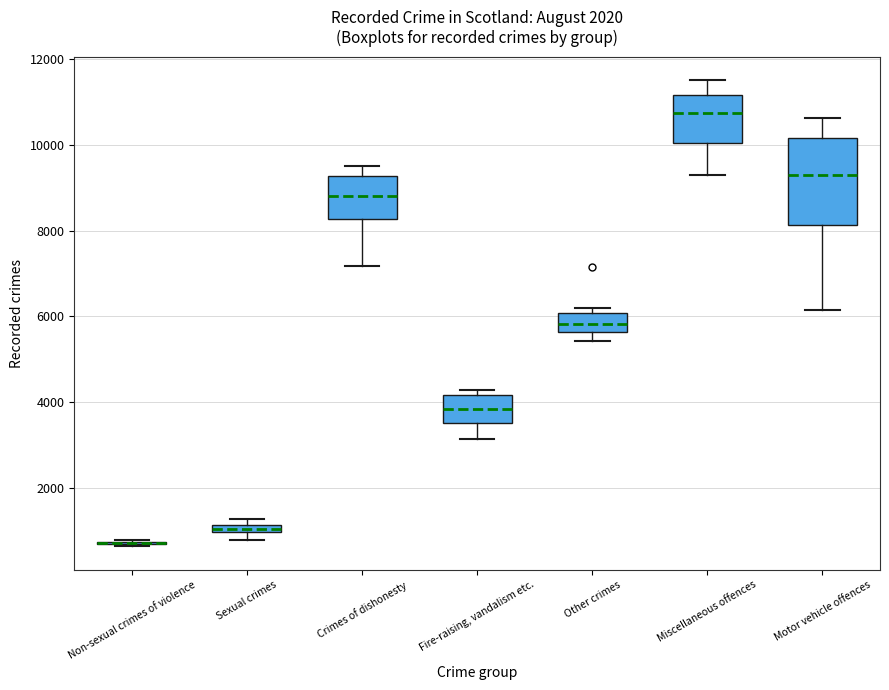

Where is the upper edge of the box for Crimes of dishonesty on the y-axis? The values are not printed on the chart, so give them approximately, as read against the axis.

9200